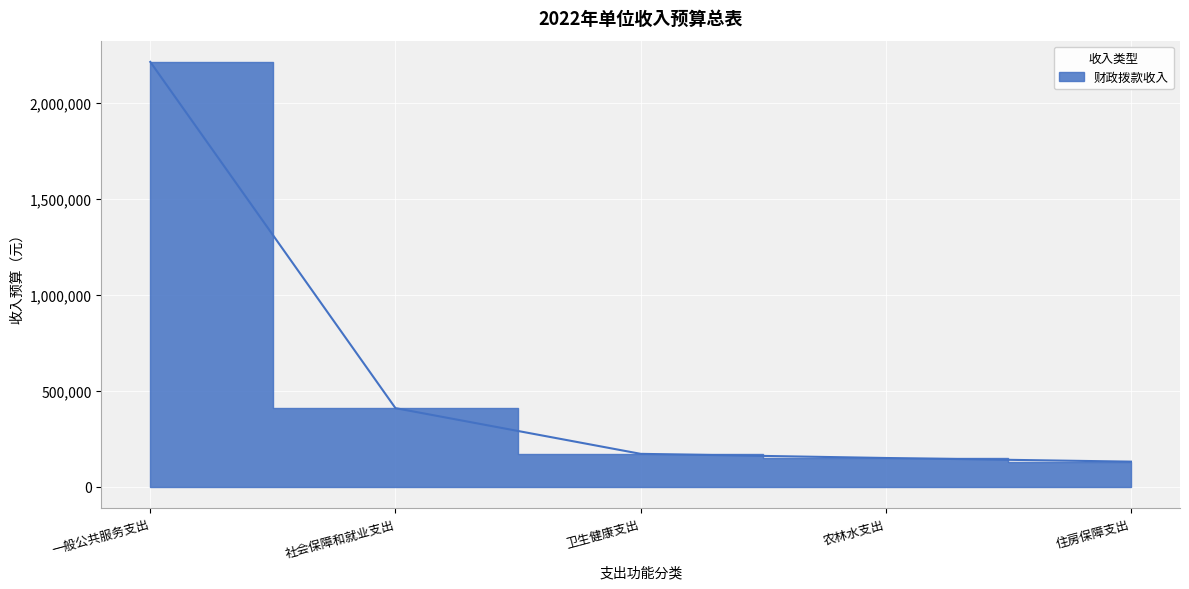

The value at 社会保障和就业支出 is 561282. True or false?

False